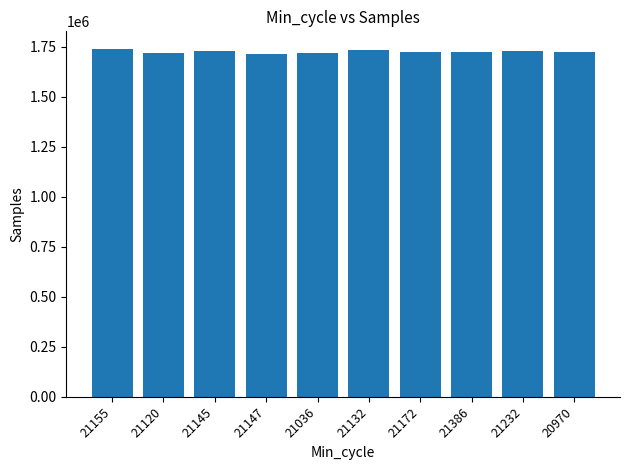

How many bars are there in total?

10